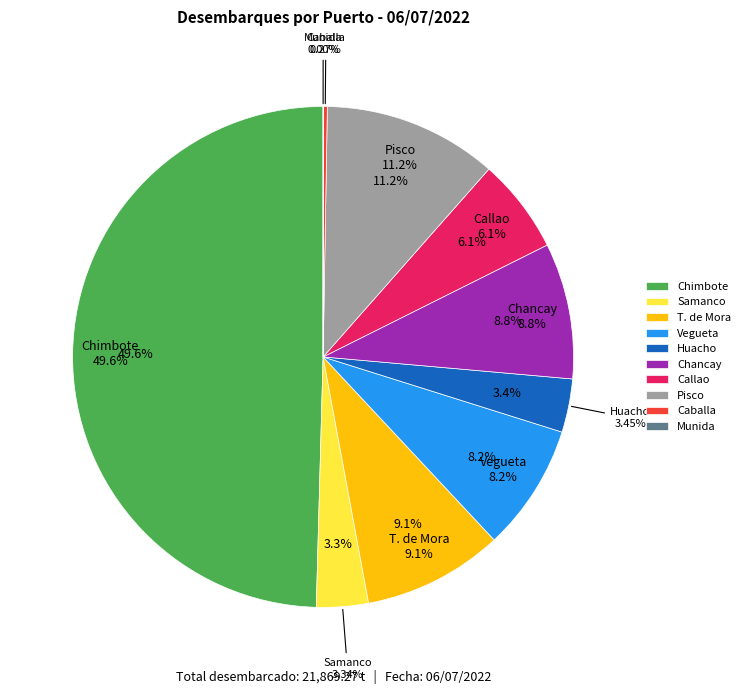

Between Samanco and Pisco, which is larger?

Pisco